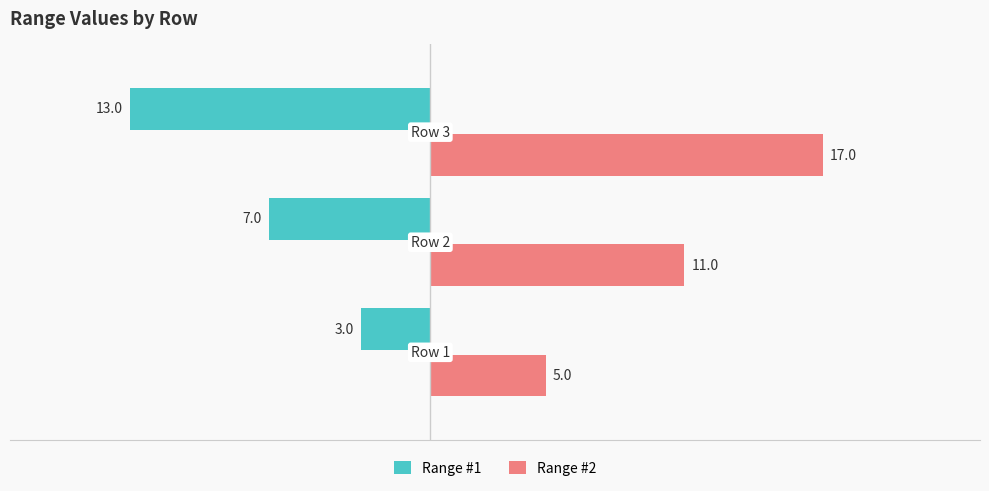

Count the Range #2 values in the range 5 to 17.

3